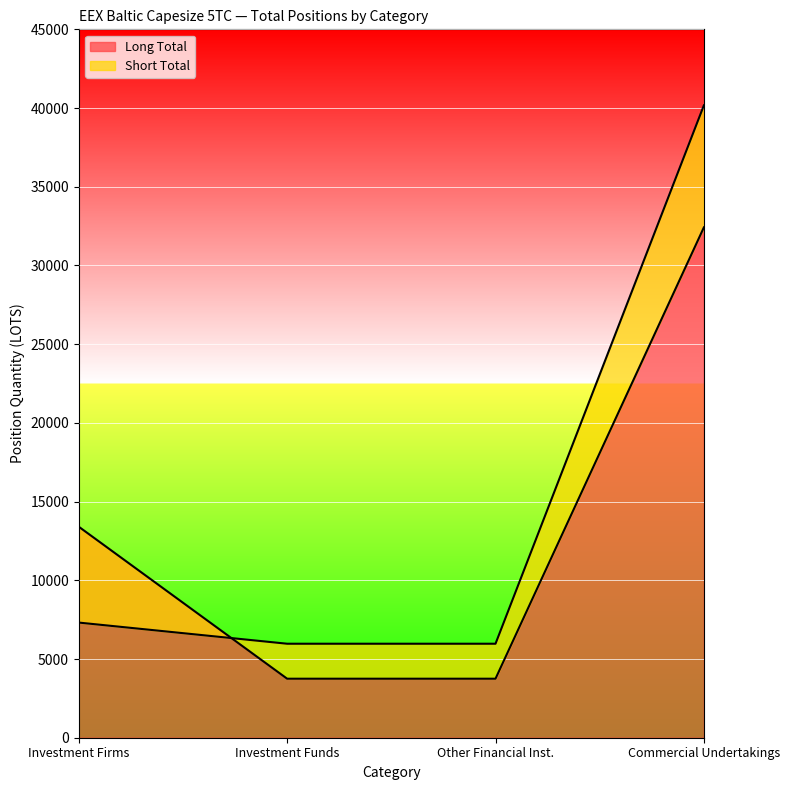

Which category has the highest value in the Long Total series?

Commercial Undertakings